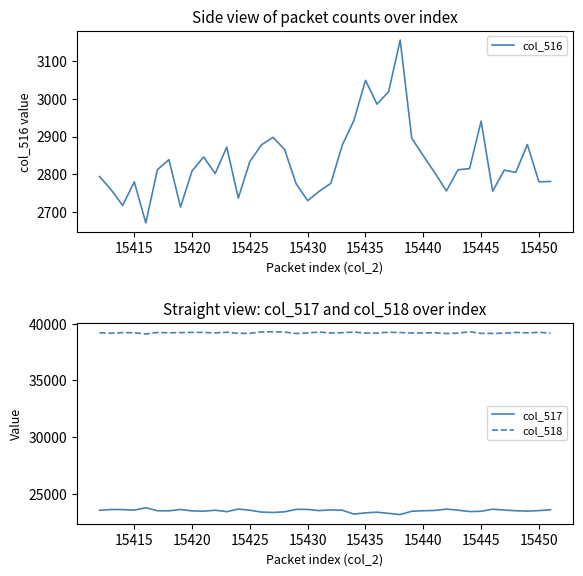

True or false: col_517 has a value of 8828 at 15415.

False